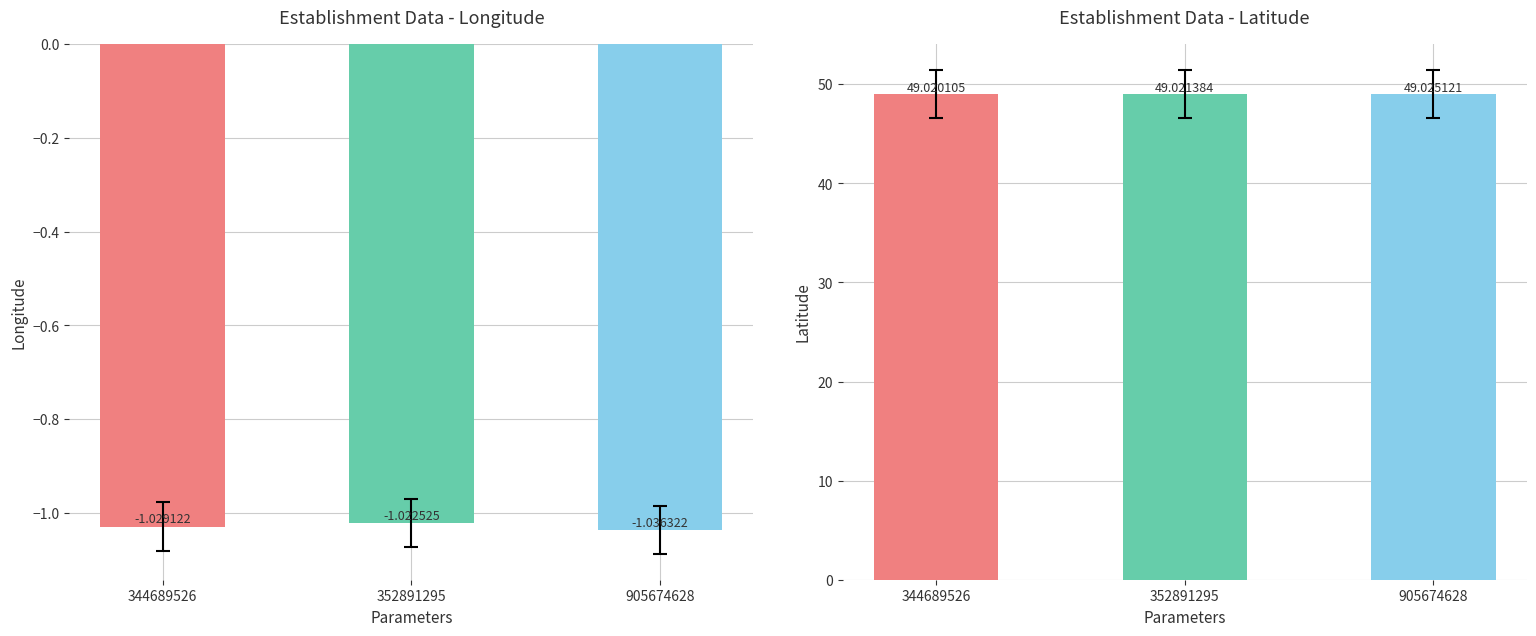

What is the sum of all longitude values?

-3.1